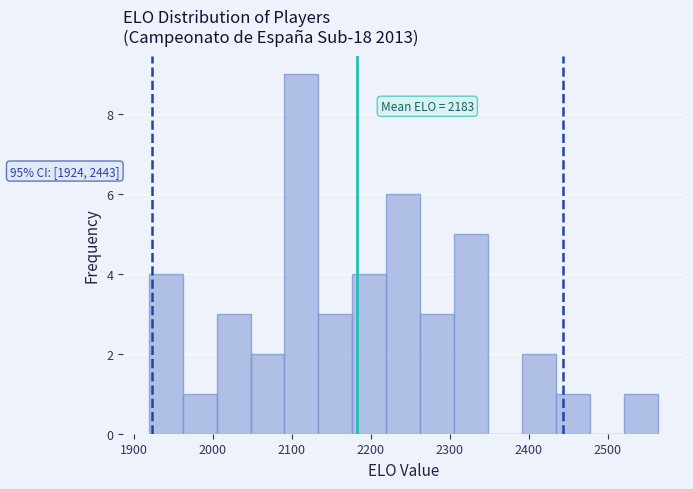

Over which range of the x-axis is the bar tallest?

2091 to 2134